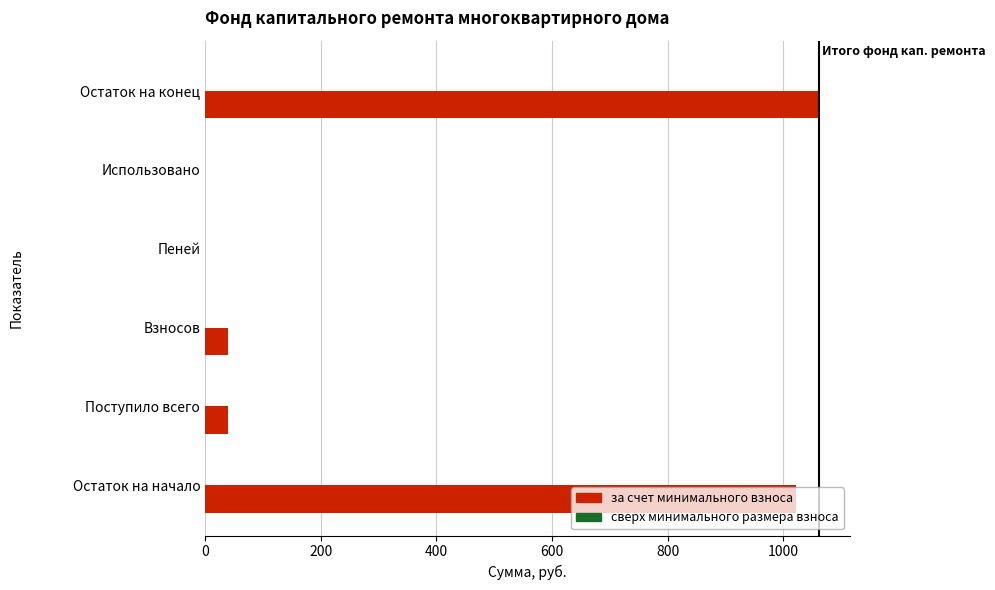

Is it true that the value at Использовано is 354.2?

False